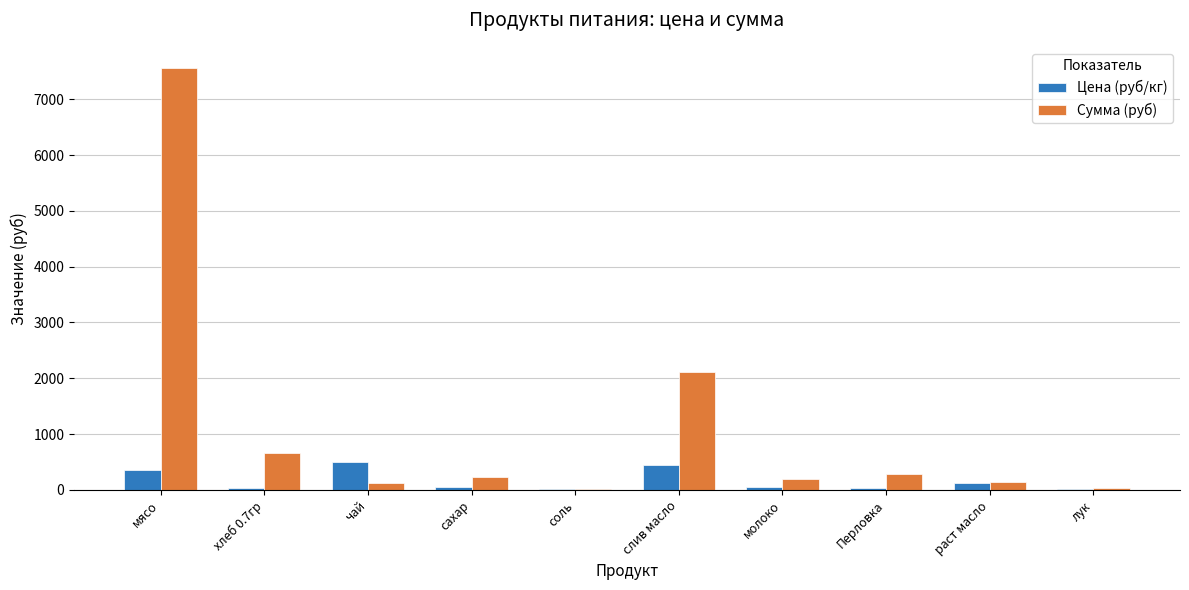

At which label does Сумма (руб) reach its peak?

мясо